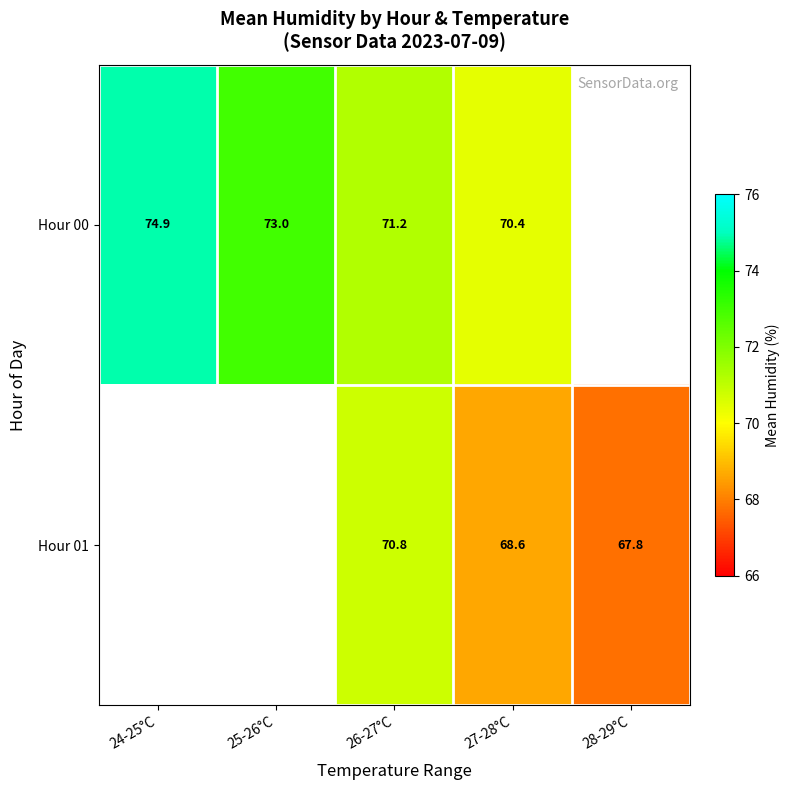

True or false: Hour 00 has a value of 25.6 at 26-27°C.

False